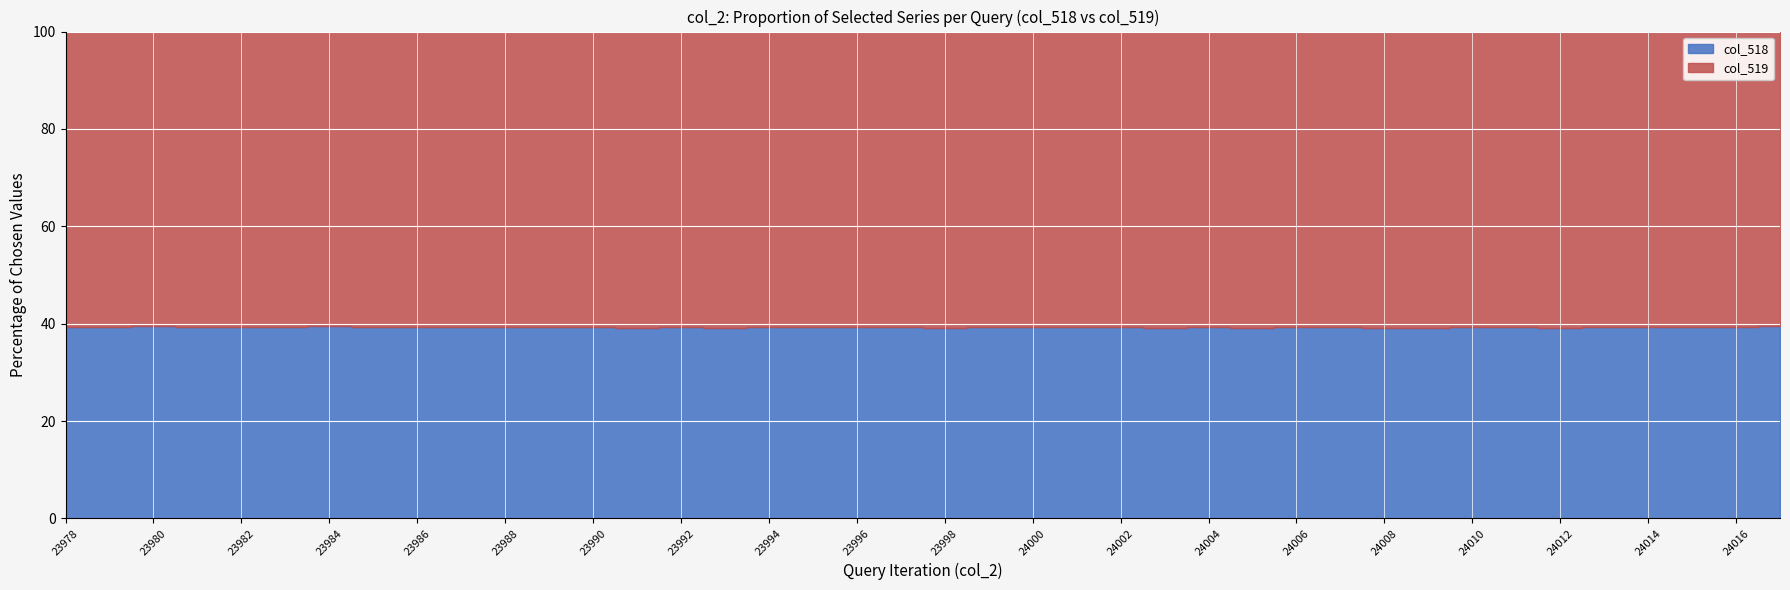

Where is the first local maximum for col_519?

23979